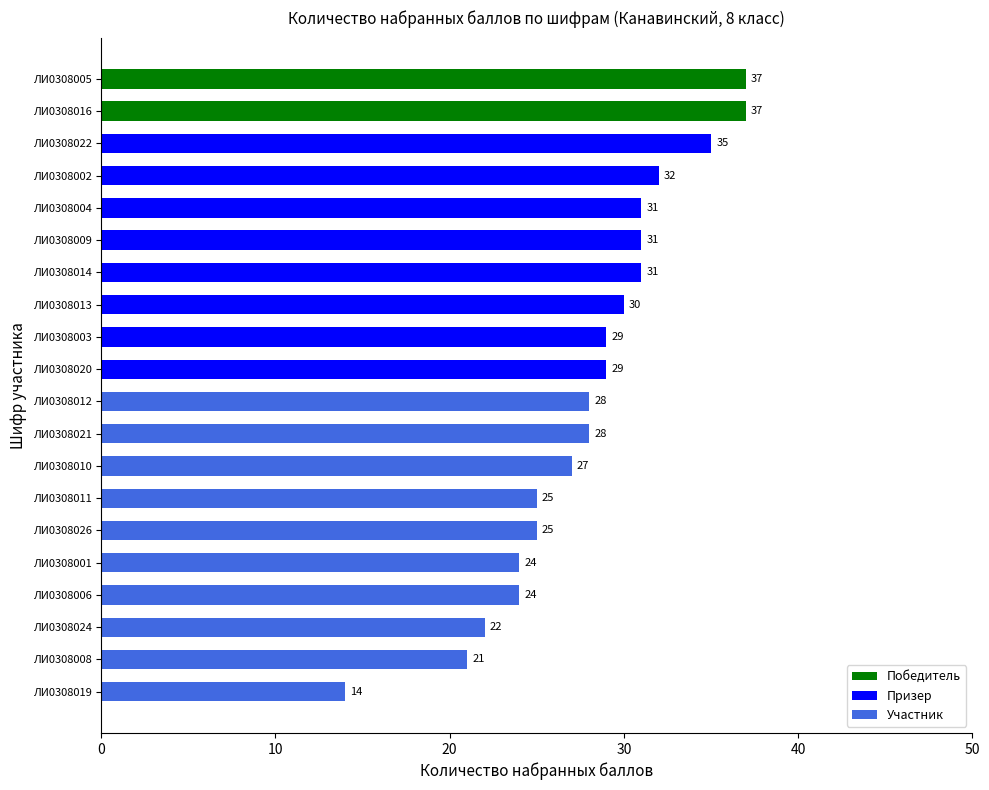

What is the difference between the maximum and minimum values?

23